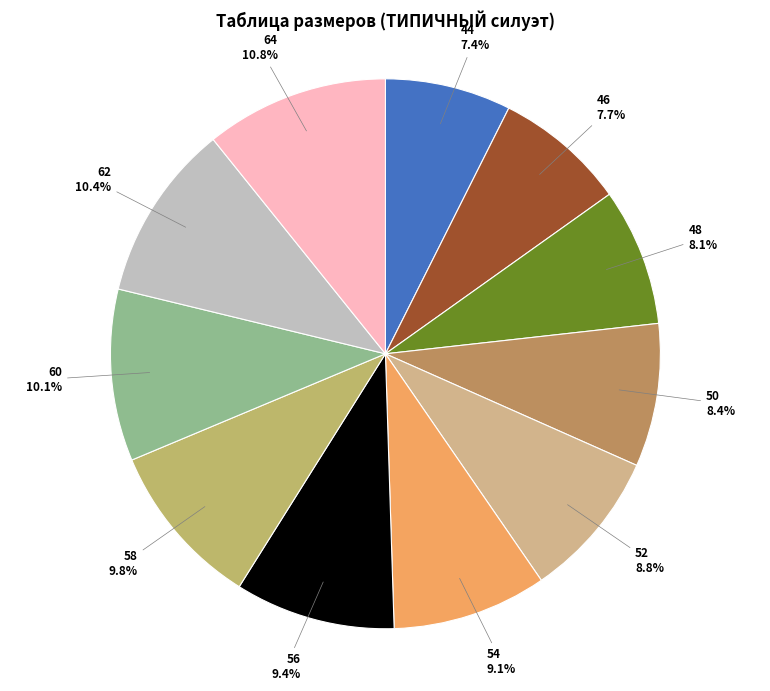

Does 56 account for over 50% of the chart?

No